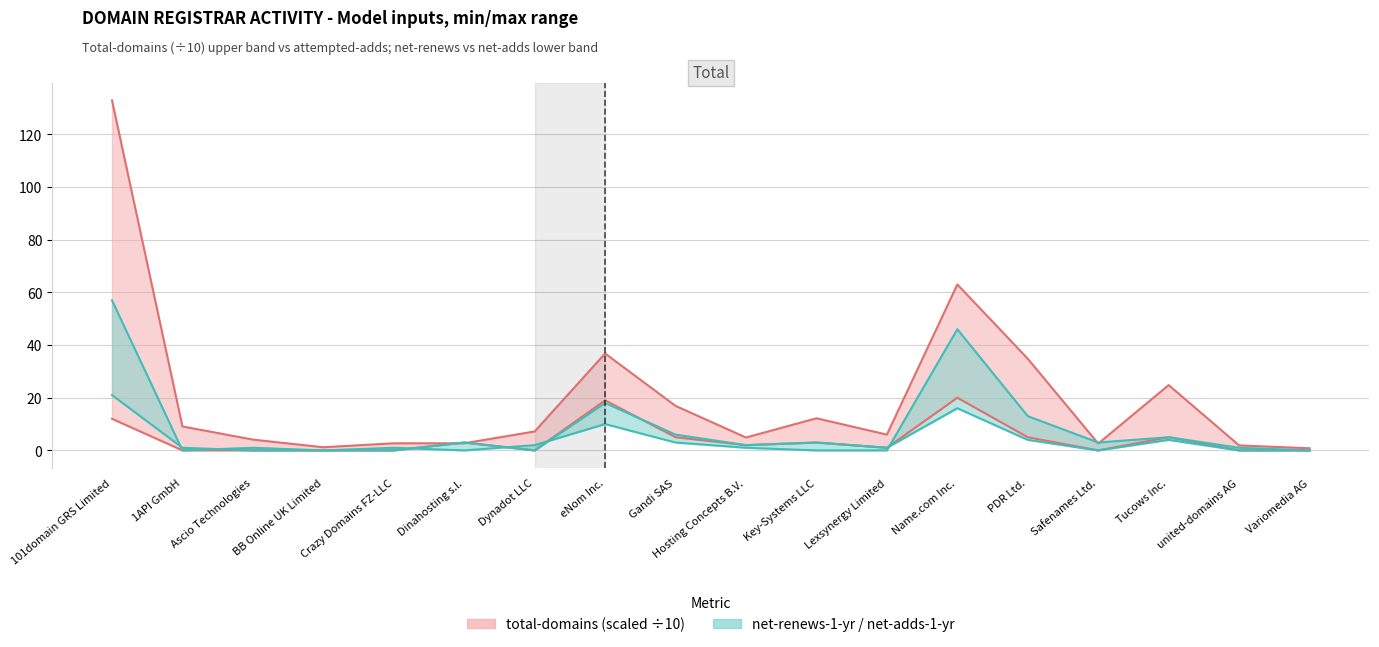

Is the value of net-renews-1-yr at PDR Ltd. greater than the value of net-adds-1-yr at Variomedia AG?

Yes